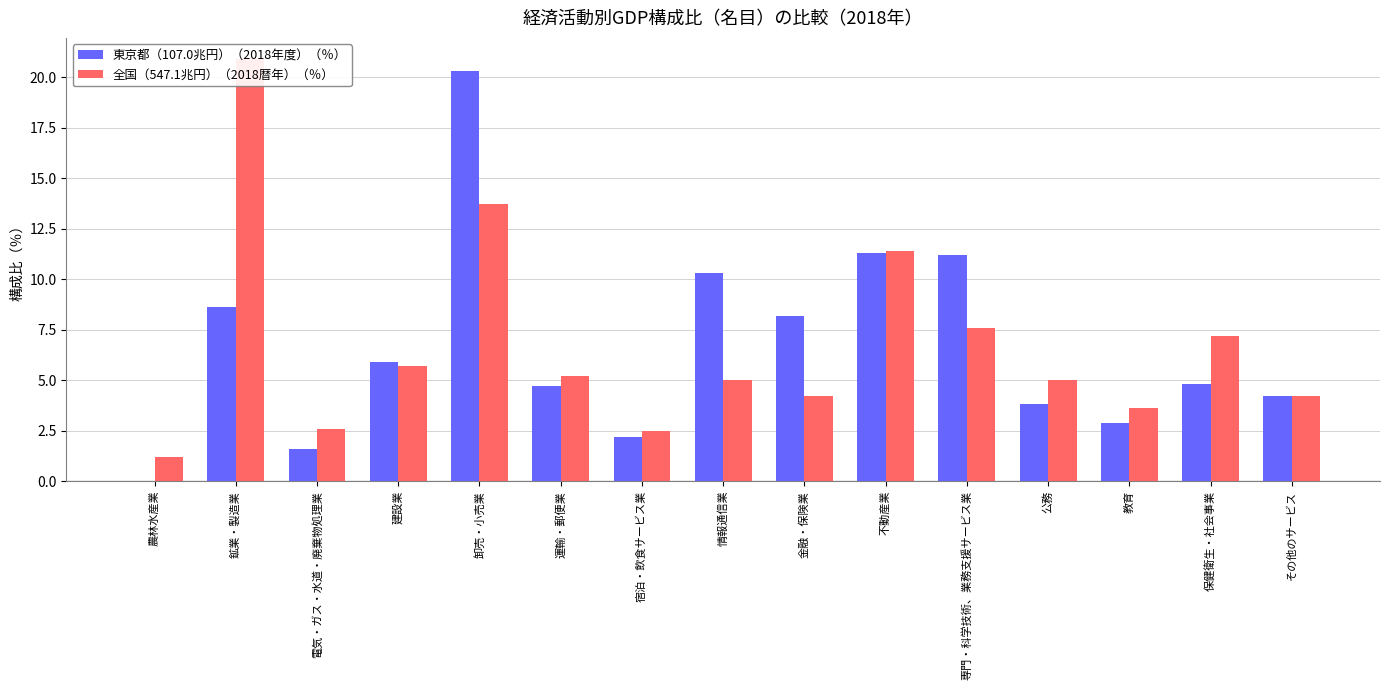

What is the difference between the highest and lowest values at 鉱業・製造業?

12.3